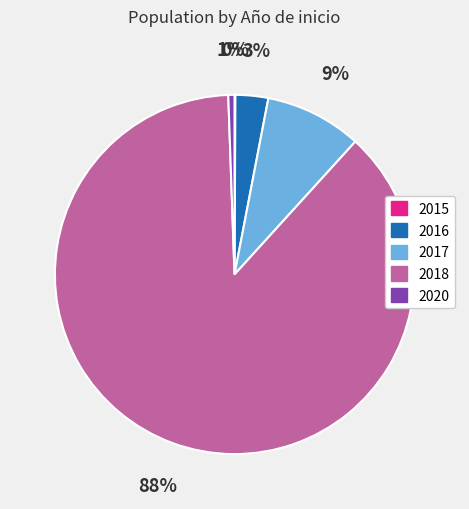

True or false: 2017 accounts for 9% of the total.

True